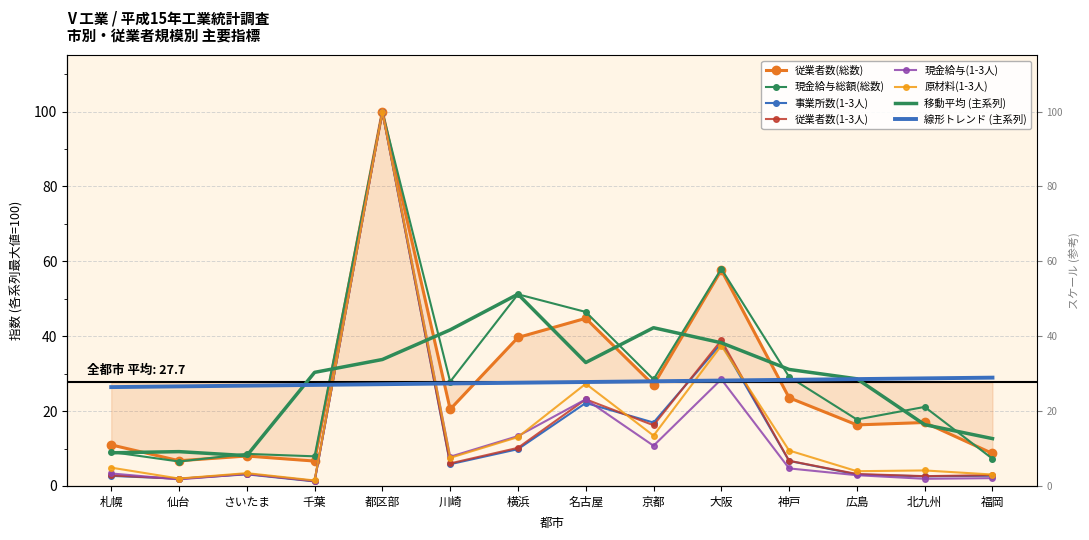

Which series has the widest spread of values?

事業所数(1-3人)